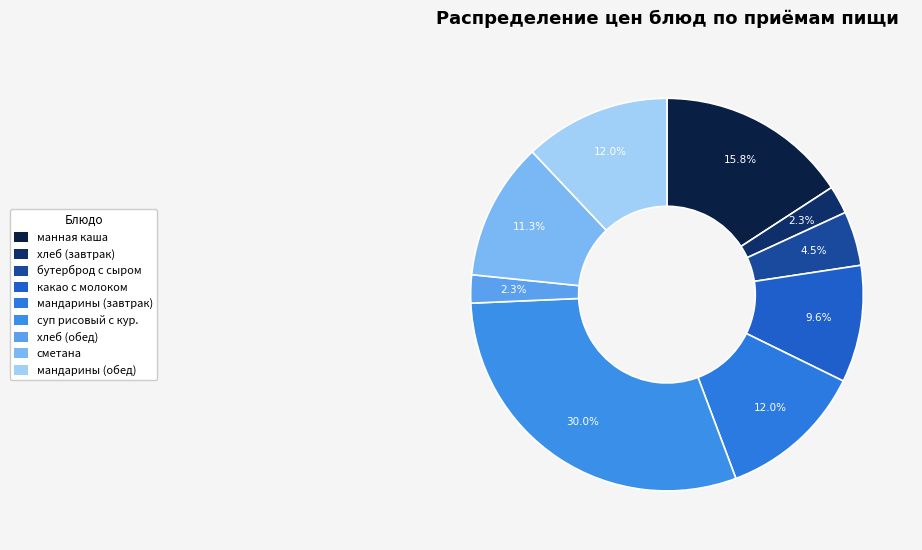

How many segments does this pie chart have?

9